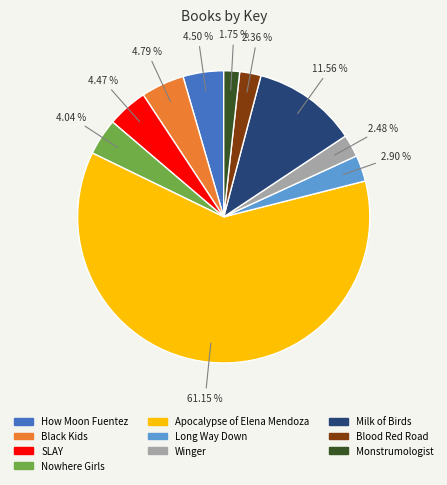

Which category has the biggest portion of the pie?

Apocalypse of Elena Mendoza